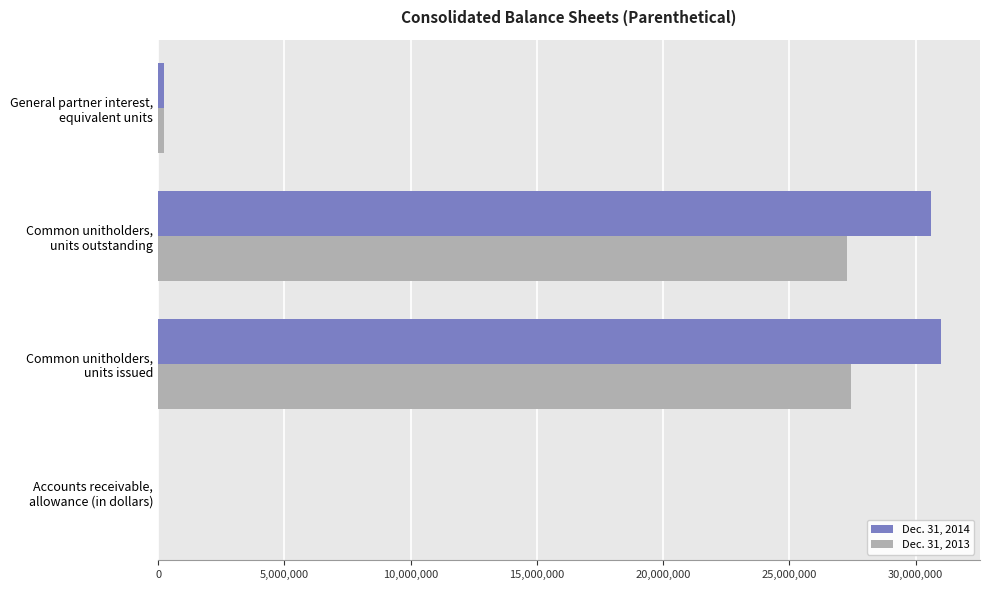

What is the maximum value shown in the chart?

30995563